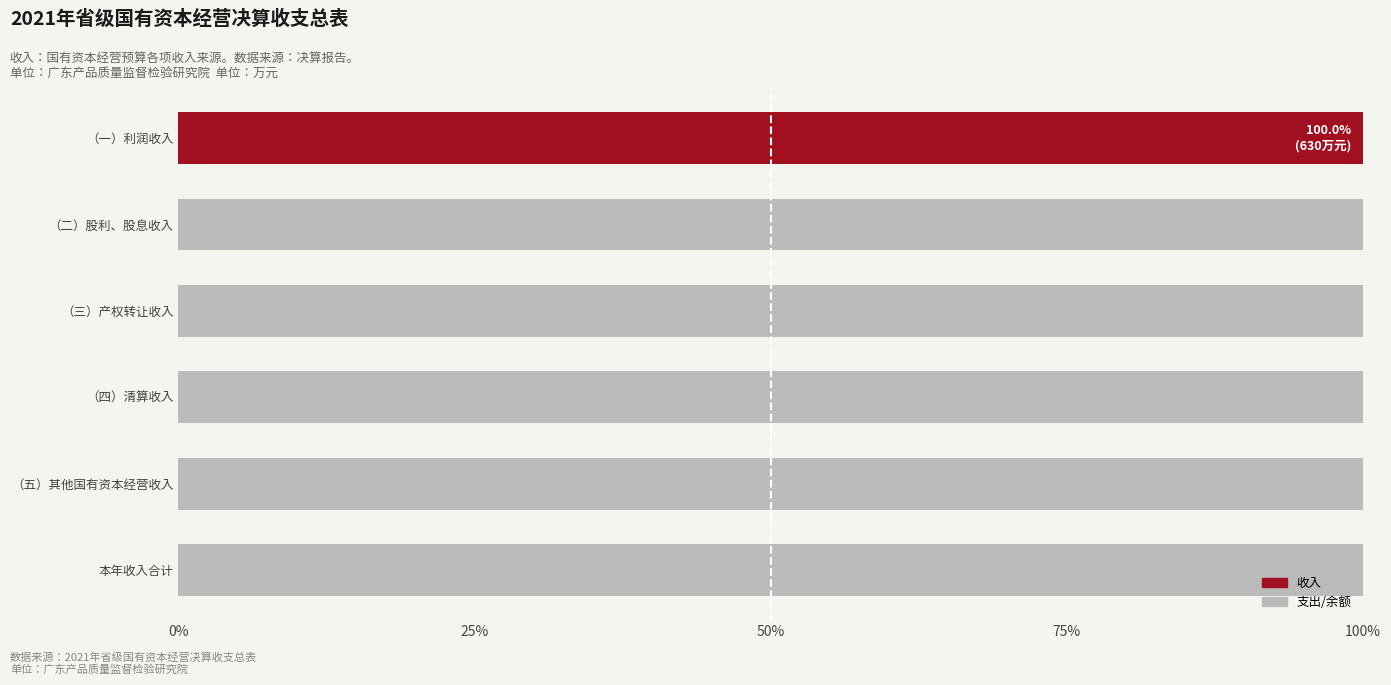

What is the total value across all series at （五）其他国有资本经营收入?

100